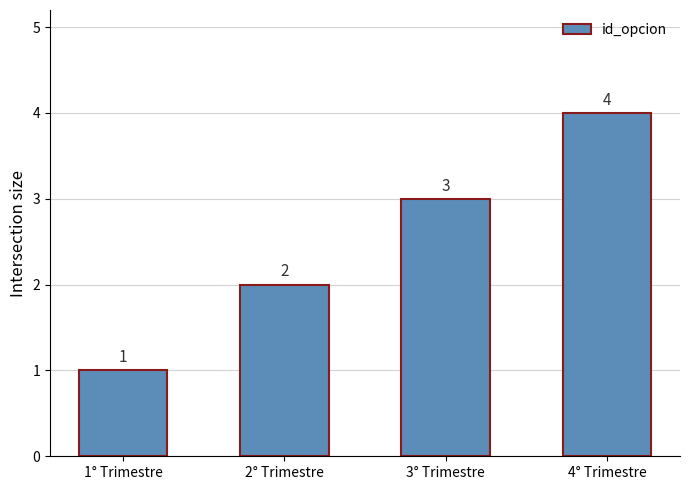

What is the sum of all values?

10